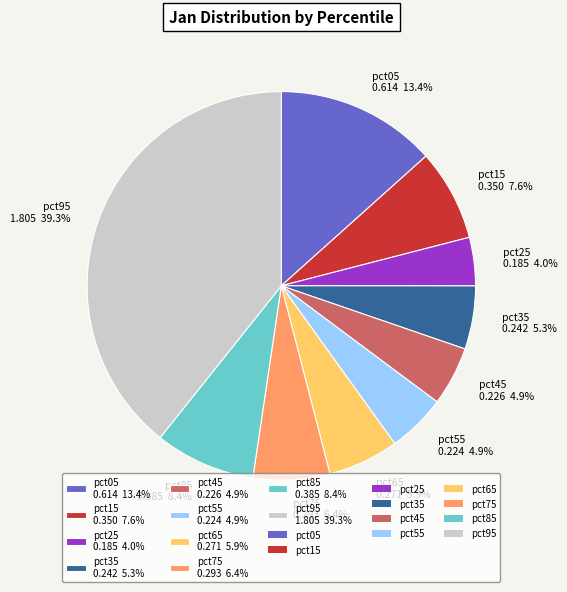

How many slices are in this pie chart?

10